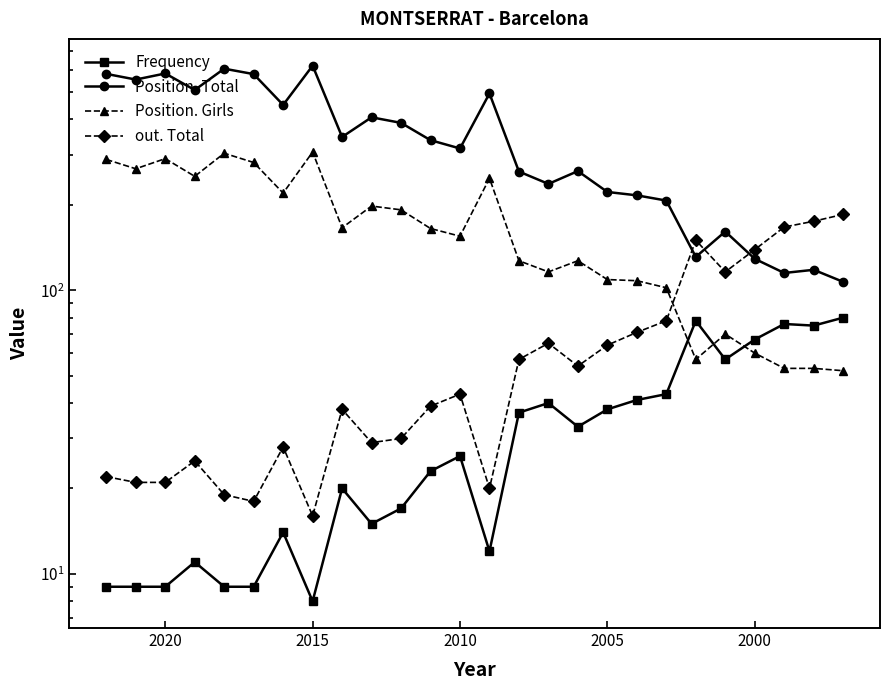

Reading right to left, extract all data points from this chart.

Frequency: 80	75	76	67	57	78	43	41	38	33	40	37	12	26	23	17	15	20	8	14	9	9	11	9	9	9
Position. Total: 107	118	115	129	161	131	207	216	222	263	237	262	494	316	338	389	407	347	619	450	578	604	508	581	553	579
Position. Girls: 52	53	53	60	70	57	102	108	109	127	116	127	248	155	165	192	198	166	307	220	282	304	252	291	268	289
out. Total: 185	175	167	139	116	150	78	71	64	54	65	57	20	43	39	30	29	38	16	28	18	19	25	21	21	22